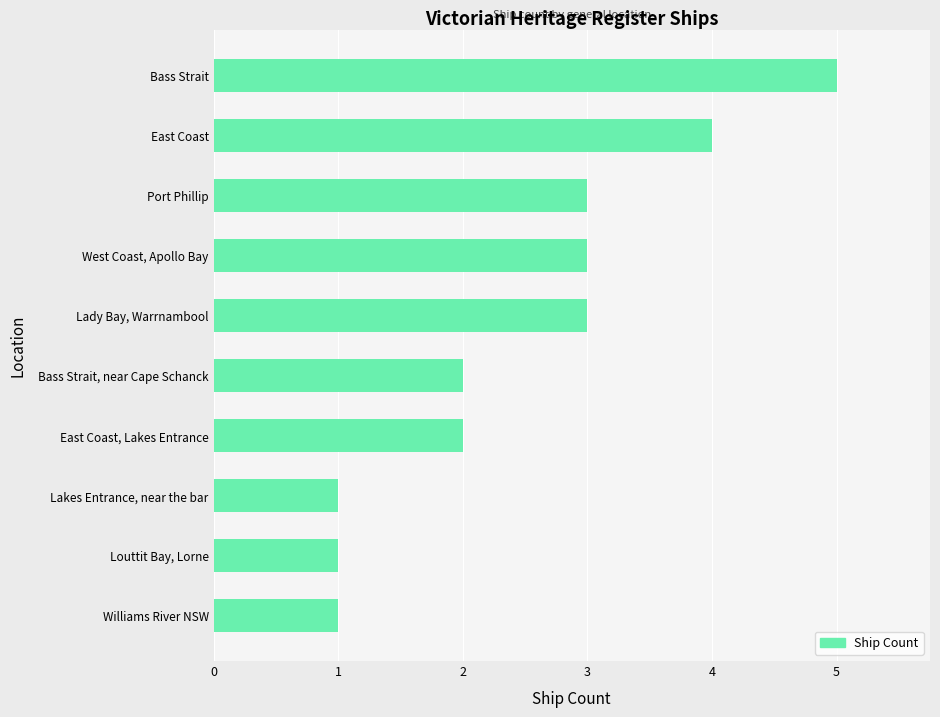

Reading top to bottom, list all the values displayed in this chart.

Bass Strait=5	East Coast=4	Port Phillip=3	West Coast, Apollo Bay=3	Lady Bay, Warrnambool=3	Bass Strait, near Cape Schanck=2	East Coast, Lakes Entrance=2	Lakes Entrance, near the bar=1	Louttit Bay, Lorne=1	Williams River NSW=1